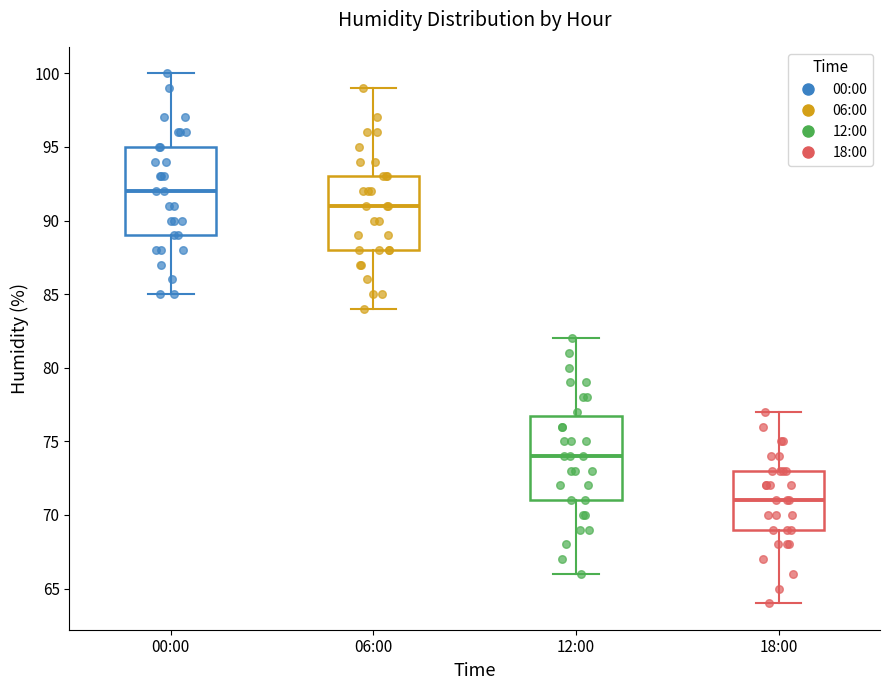

Reading left to right, transcribe this box plot: for each box, give where its median line is, the range the box spans, and where its two whiskers end, as read against the y-axis. The values are not printed on the chart, so give them approximately, as read against the axis.

00:00: median 92, box 89 to 95, whiskers 85 to 100
06:00: median 91, box 88 to 93, whiskers 84 to 99
12:00: median 74, box 71 to 77, whiskers 66 to 82
18:00: median 71, box 69 to 73, whiskers 64 to 77